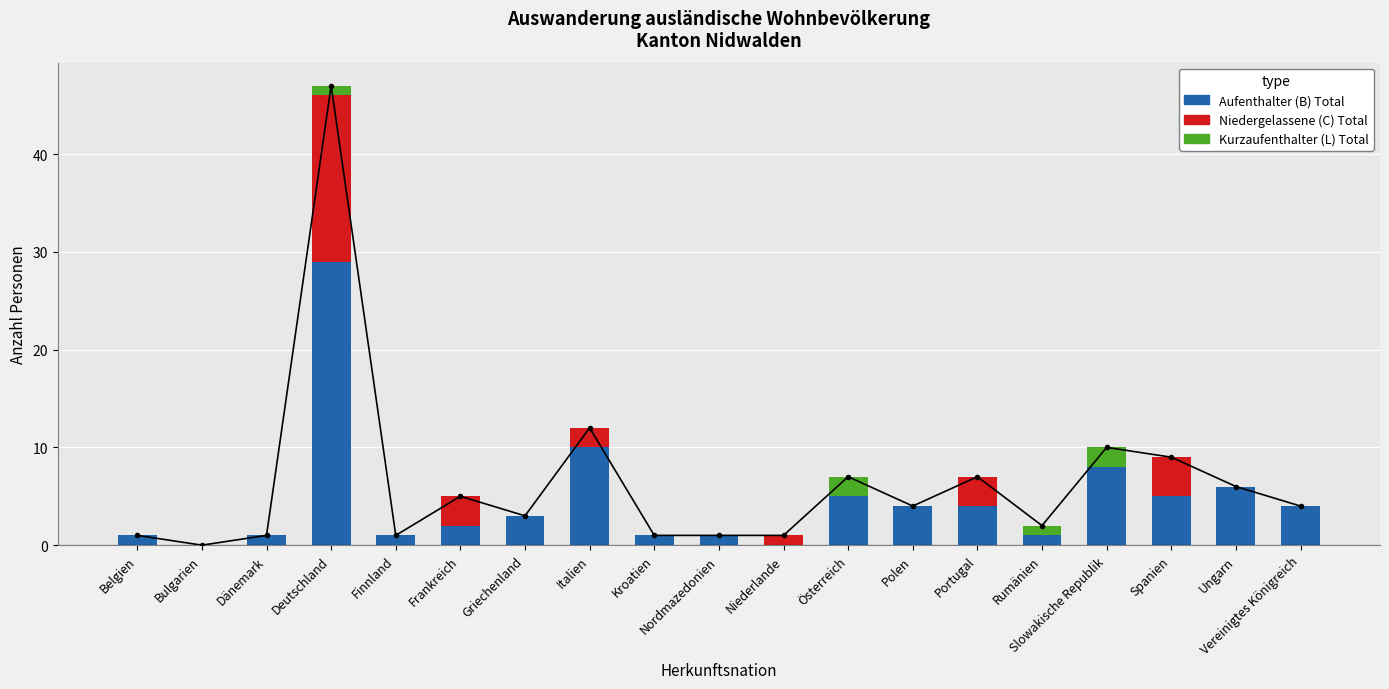

Reading left to right, extract all data points from this chart.

Aufenthalter (B) Total: 1	0	1	29	1	2	3	10	1	1	0	5	4	4	1	8	5	6	4
Niedergelassene (C) Total: 0	0	0	17	0	3	0	2	0	0	1	0	0	3	0	0	4	0	0
Kurzaufenthalter (L) Total: 0	0	0	1	0	0	0	0	0	0	0	2	0	0	1	2	0	0	0